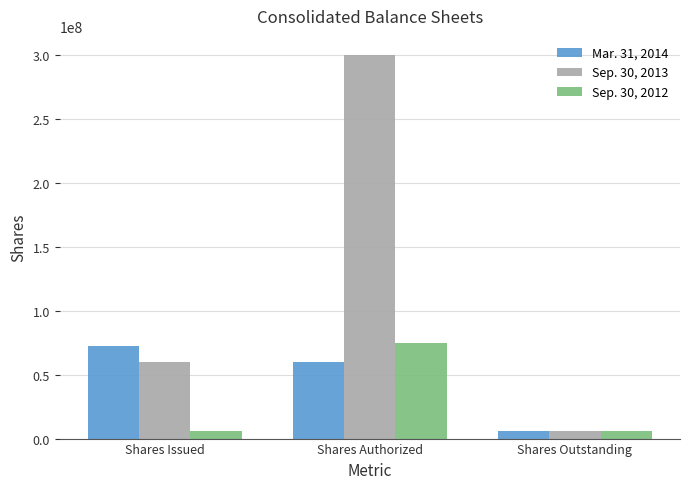

What is the total value across all series at Shares Issued?

137866936